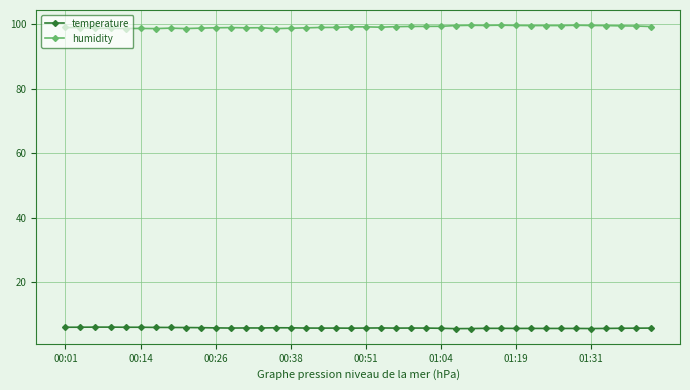

What is the value of the temperature point at the 26th from the left?

5.7